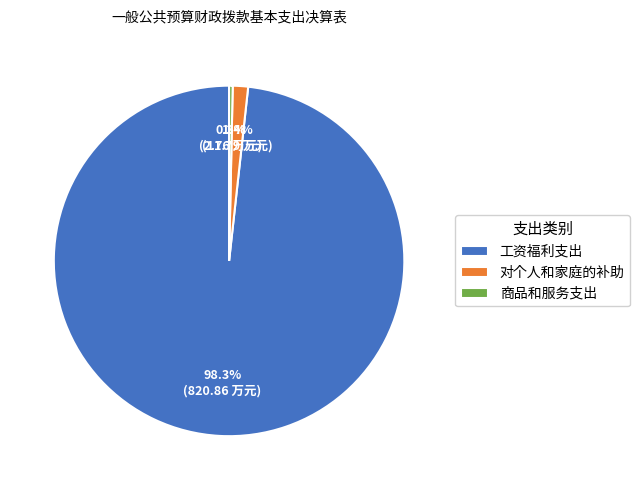

What percentage is NOT represented by 商品和服务支出?

99.7%